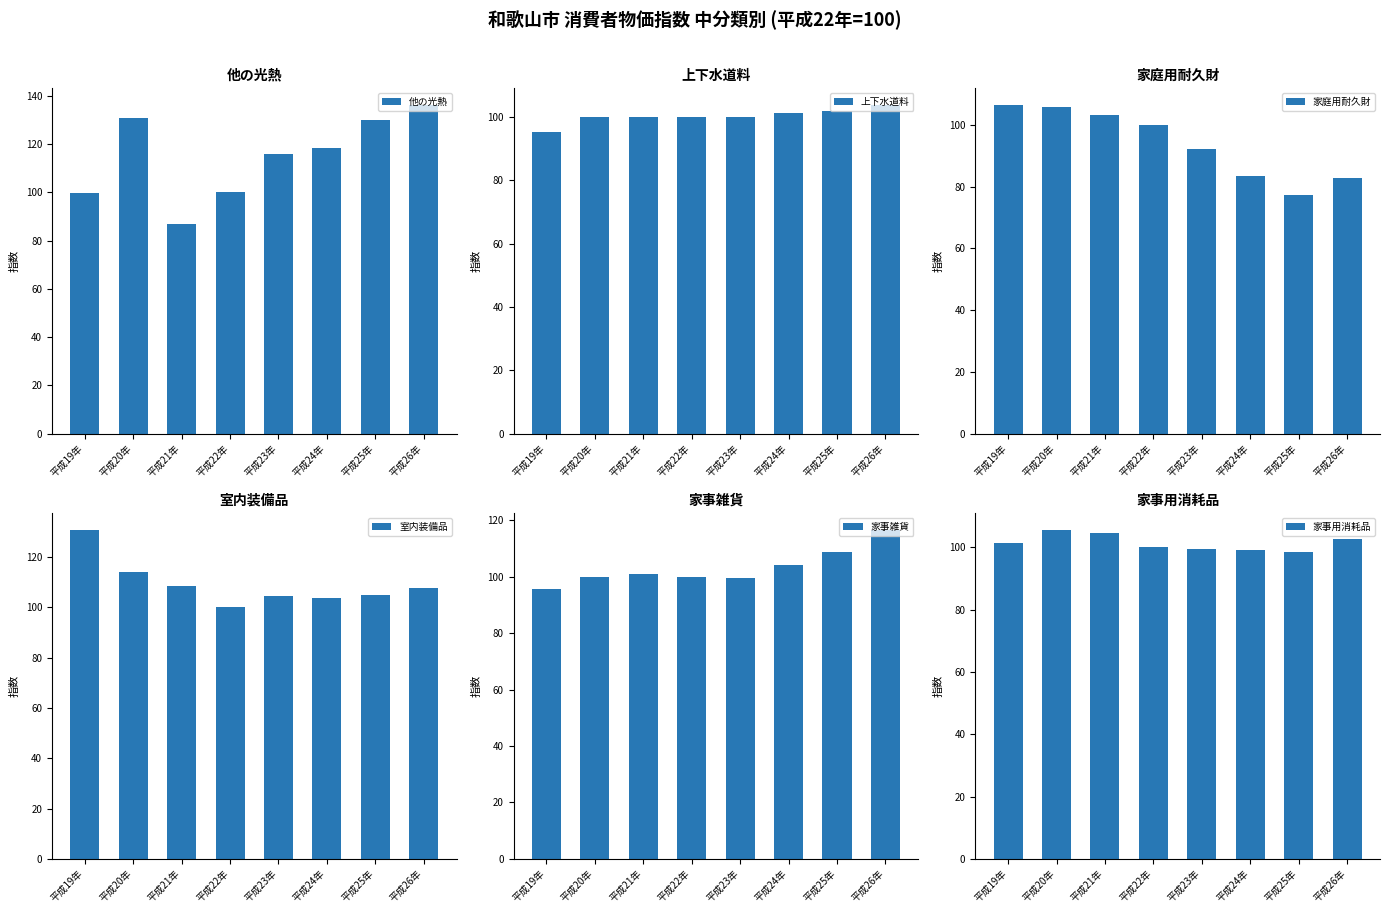

At 平成21年, list the series in order from largest to smallest.

室内装備品, 家事用消耗品, 家庭用耐久財, 家事雑貨, 上下水道料, 他の光熱